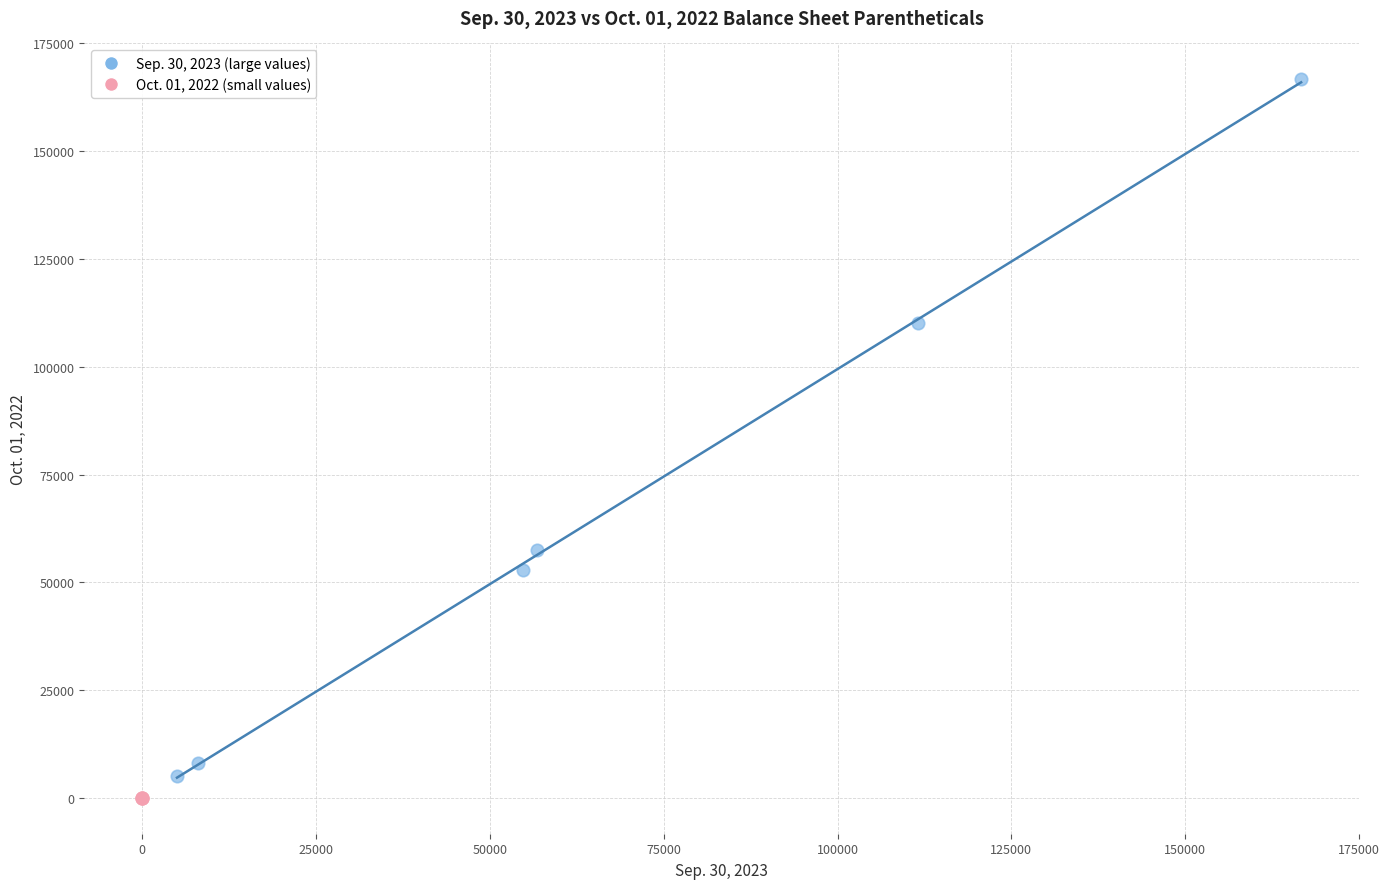

Which series has the widest spread of Y values?

Sep. 30, 2023 (large values)